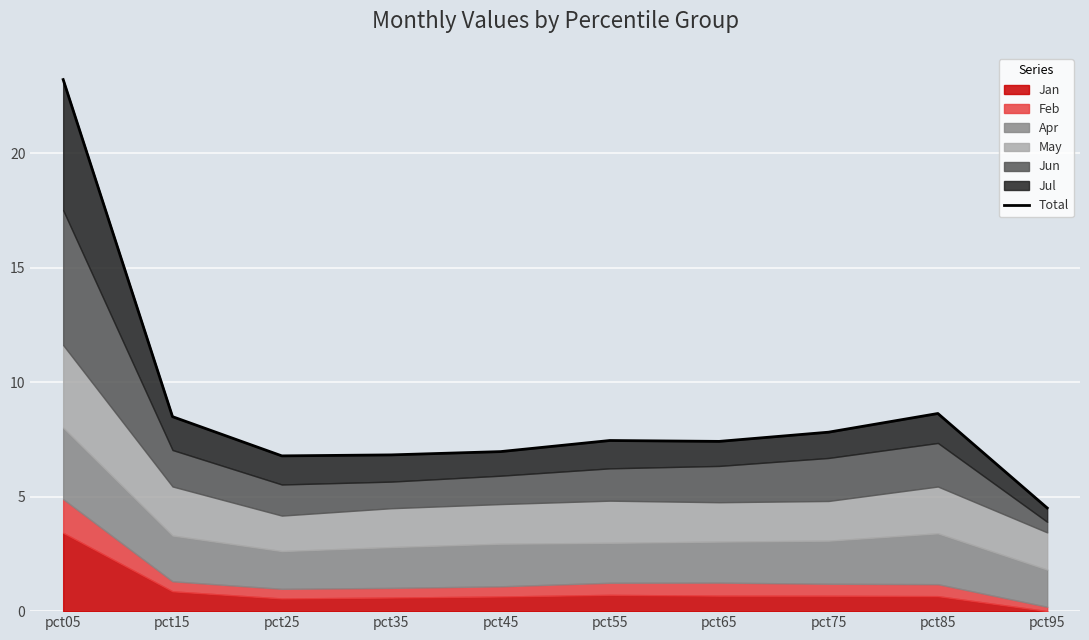

True or false: the data shows 7.8 at pct75.

True